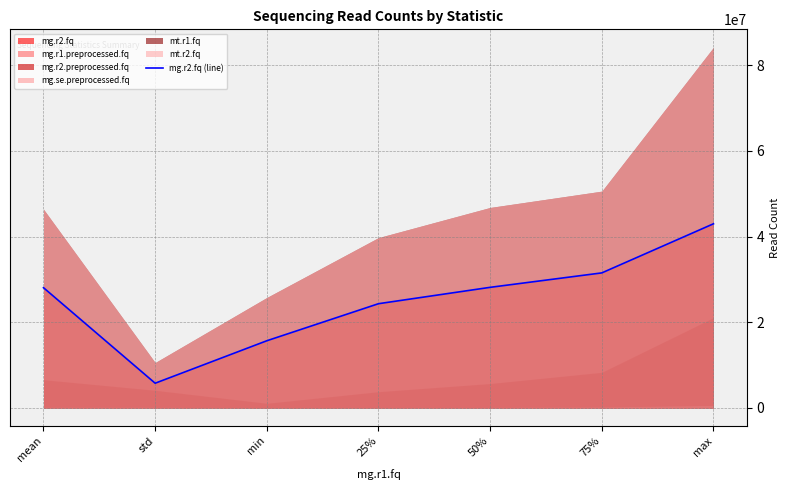

What is the minimum value shown in the chart?

5752521